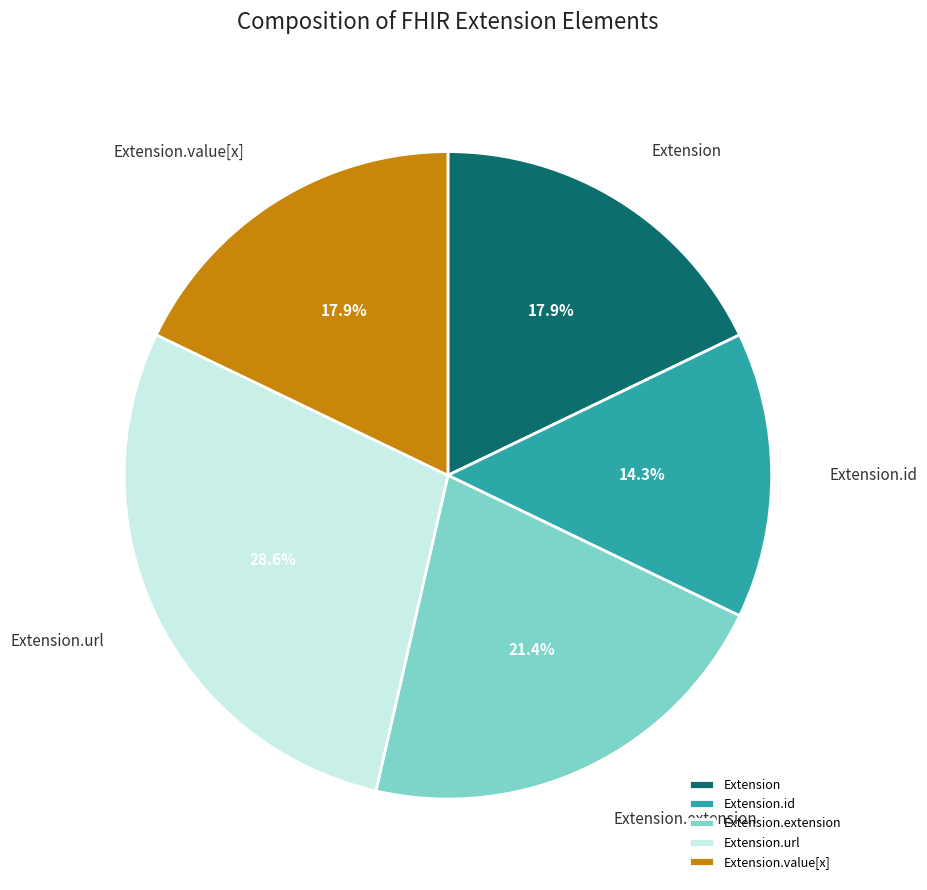

The Extension.url slice represents 40% of the pie. True or false?

False